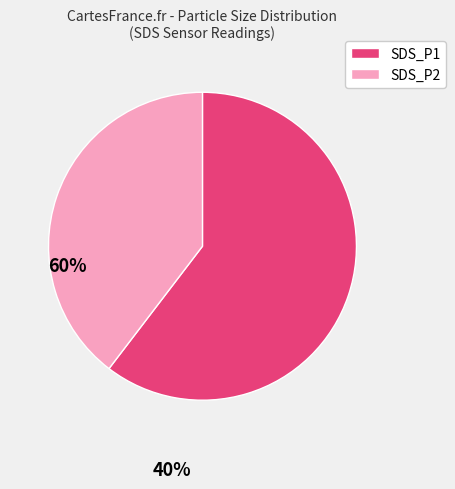

Do SDS_P2 and SDS_P1 together represent more than half of the pie?

Yes